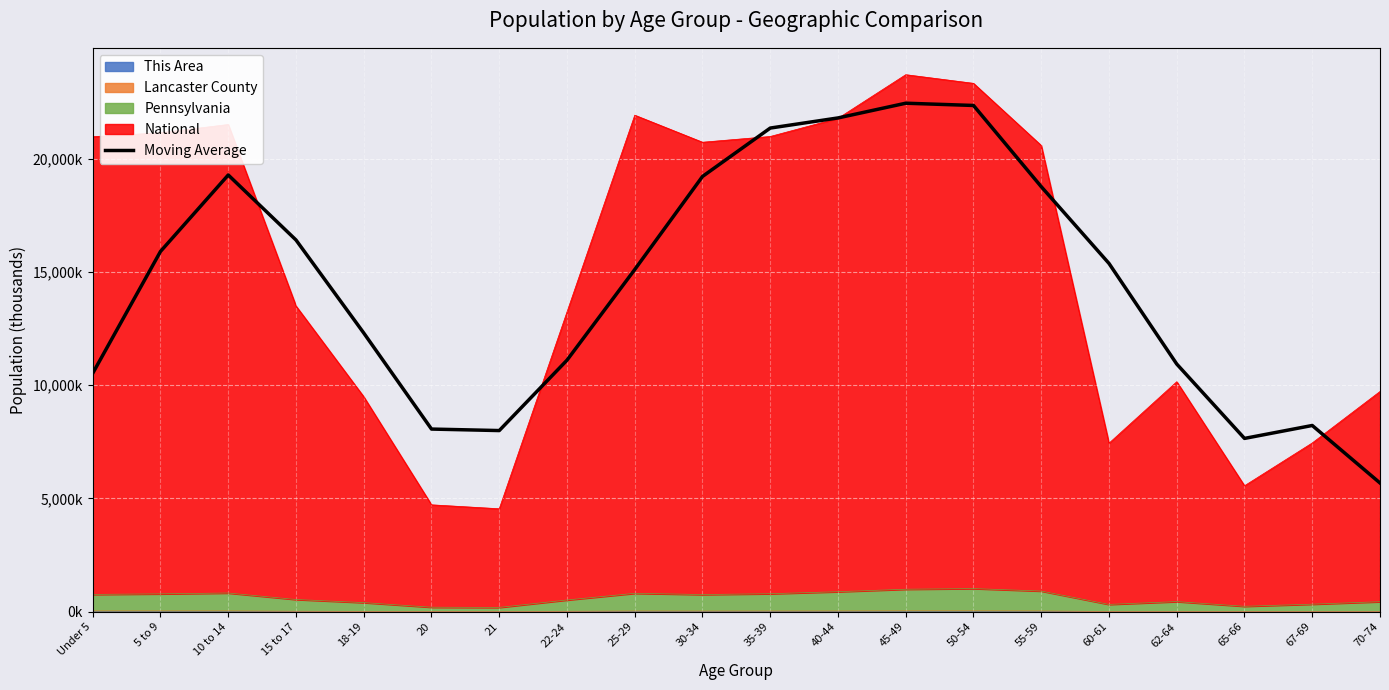

What is the greatest value displayed?

22443.3